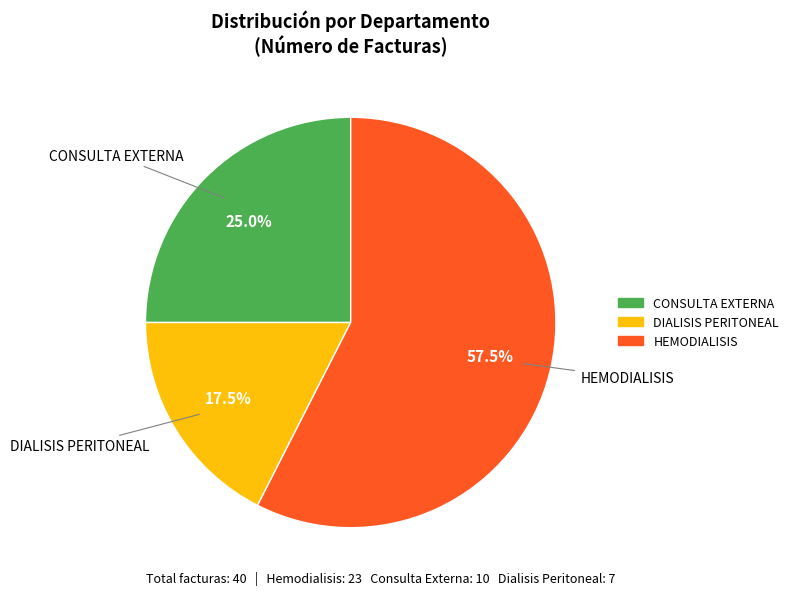

To the nearest percent, what is the average slice percentage?

33%